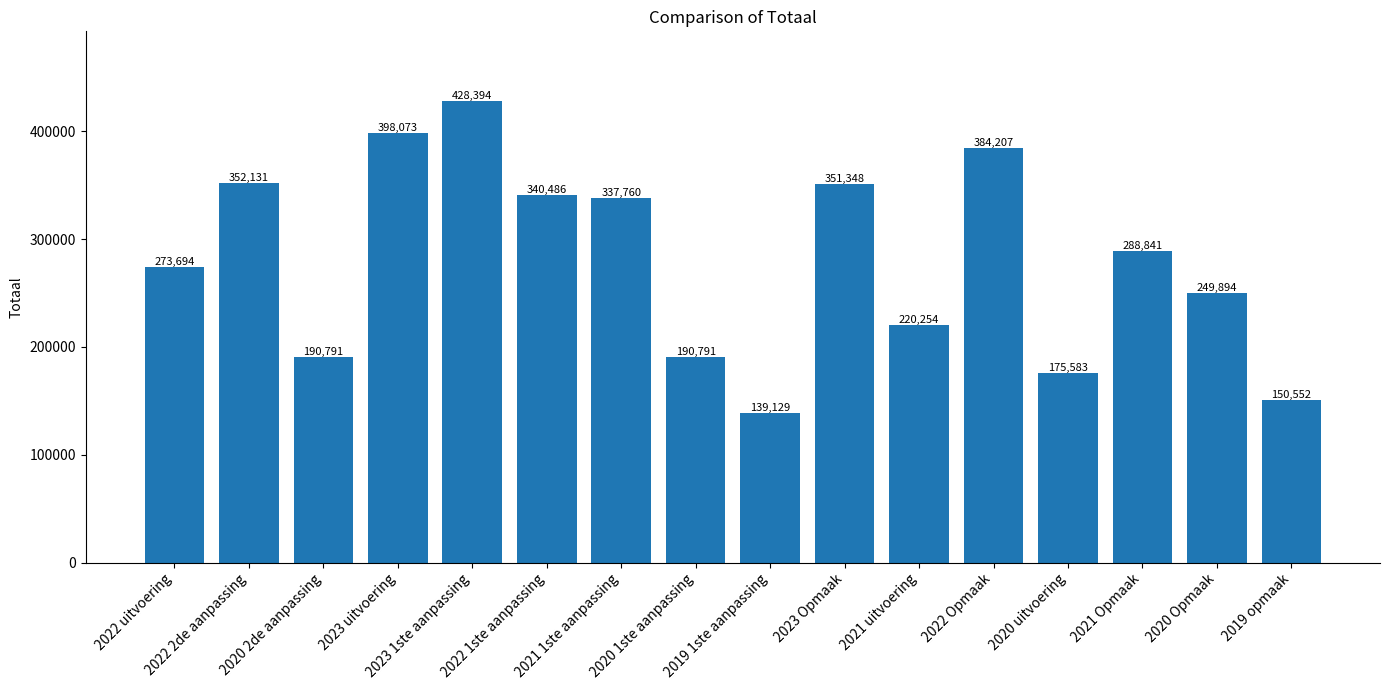

What is the minimum value shown in the chart?

139129